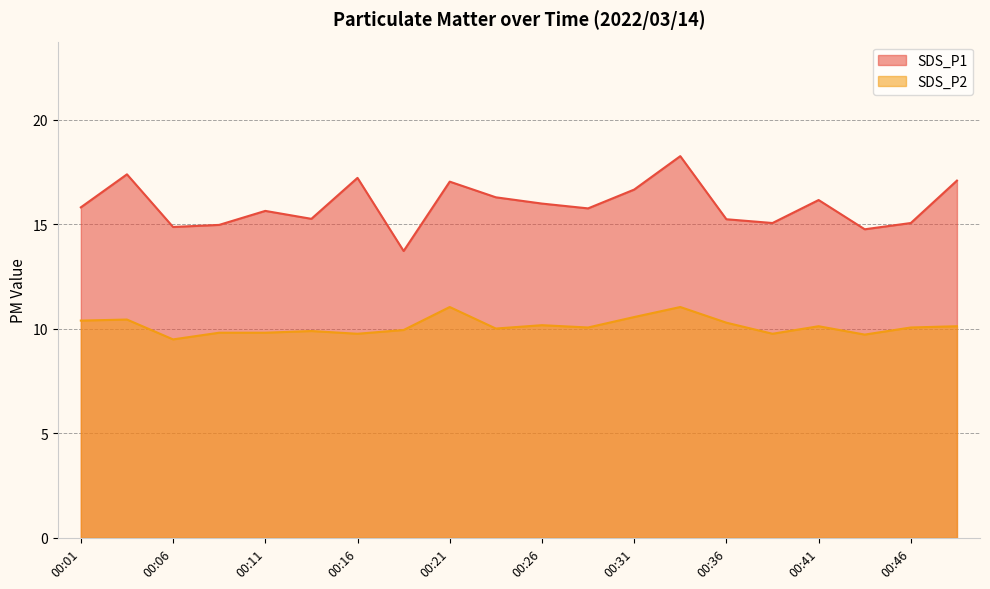

True or false: SDS_P2 and SDS_P1 cross at least once.

False